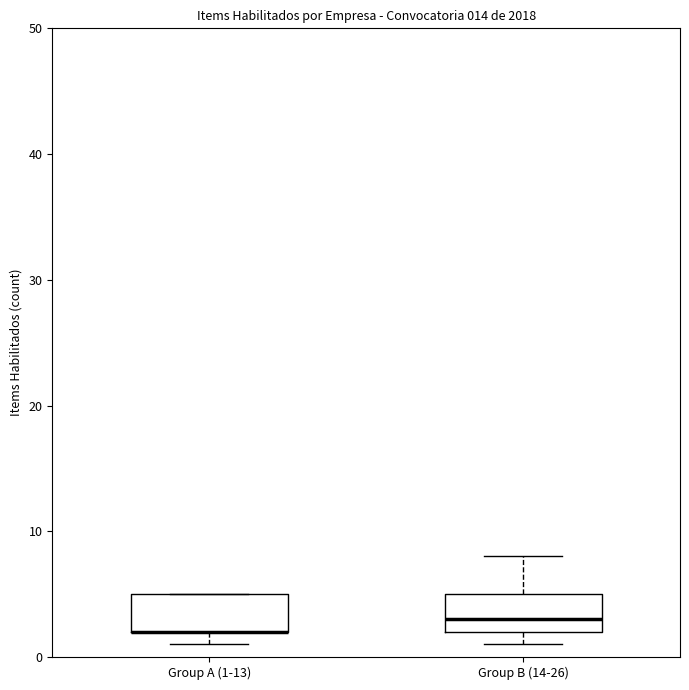

Reading left to right, read every box against the y-axis: the position of its median line, the range the box covers, and the ends of its whiskers. The values are not printed on the chart, so give them approximately, as read against the axis.

Group A (1-13): median 2 (drawn on the box's lower edge), box 2 to 5, whiskers 1 to 5
Group B (14-26): median 3, box 2 to 5, whiskers 1 to 8